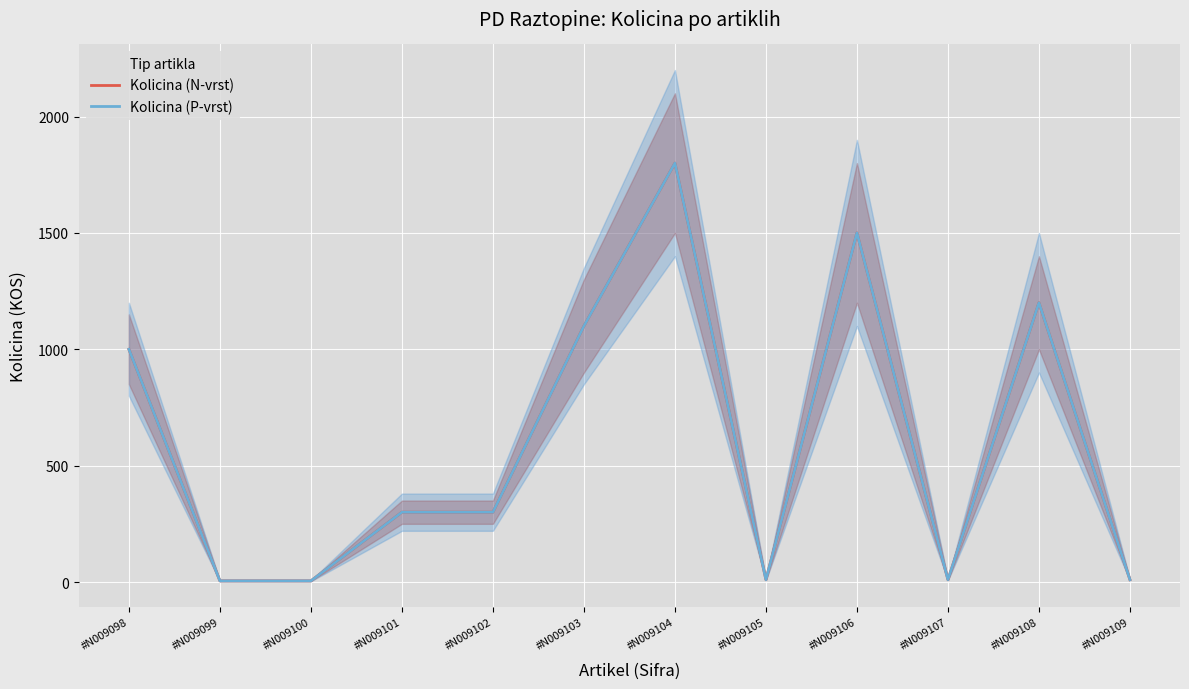

At which category is the sum across all series the highest?

#N009104